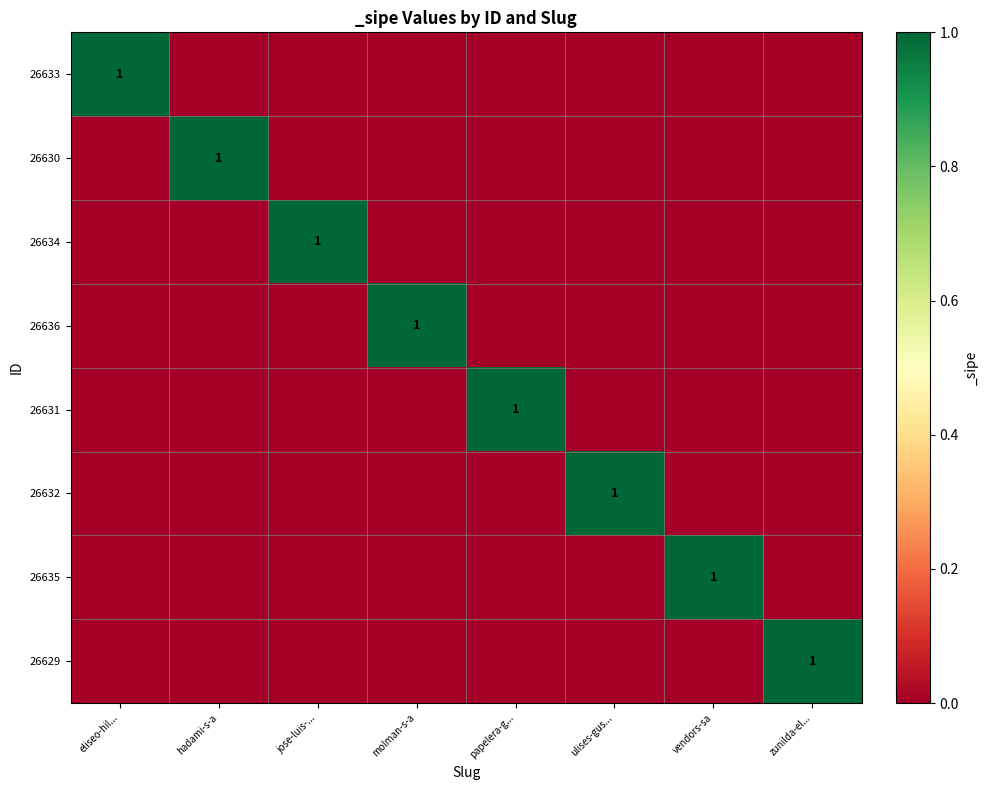

Which category has the lowest value in the 26635 series?

eliseo-hil...